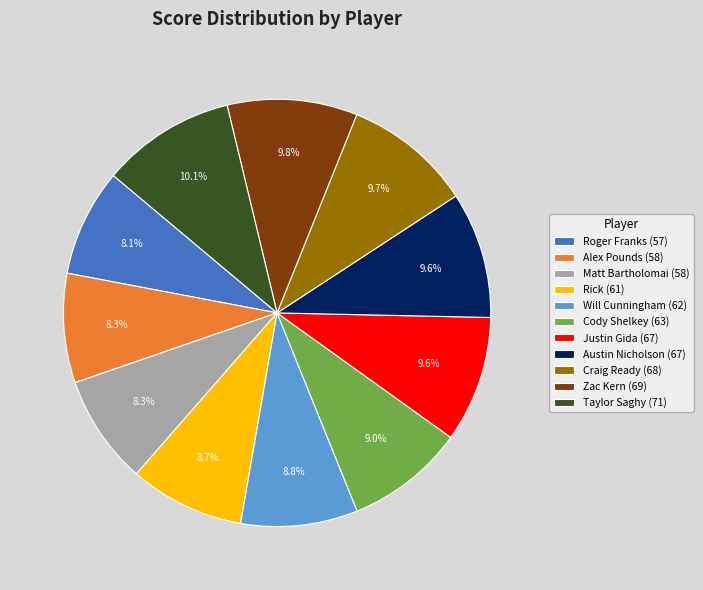

Which has a higher value, Rick (61) or Taylor Saghy (71)?

Taylor Saghy (71)